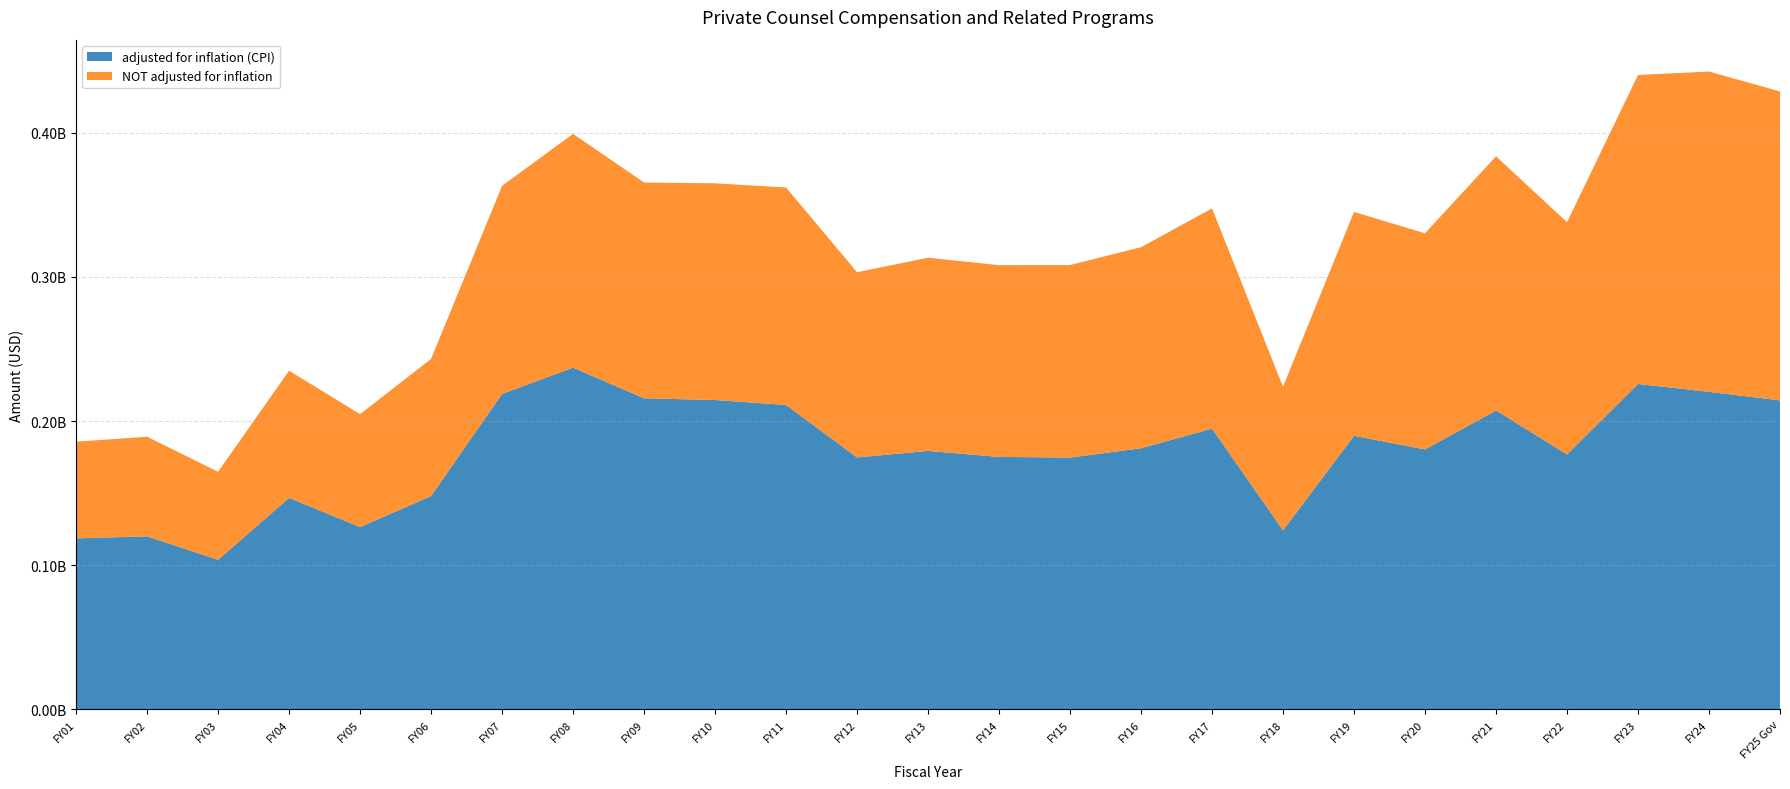

Reading right to left, transcribe all the data shown in this chart.

adjusted for inflation (CPI): 214378853	220300133	225781605	176847063	207366884	180365662	189791593	124209174	194792923	181173366	174675518	175160655	179292115	174771493	211200033	214636396	215824962	237096410	218856503	147975202	126463783	146712463	103762224	120041043	118603737
NOT adjusted for inflation: 214378853	222247656	214378853	161186297	176369013	149971192	155353380	99606090	152783839	139506090	133614882	133034090	134085614	128538422	150898718	150370957	149729916	162215317	144379935	95146675	78355075	88249367	61067237	69125000	67109000